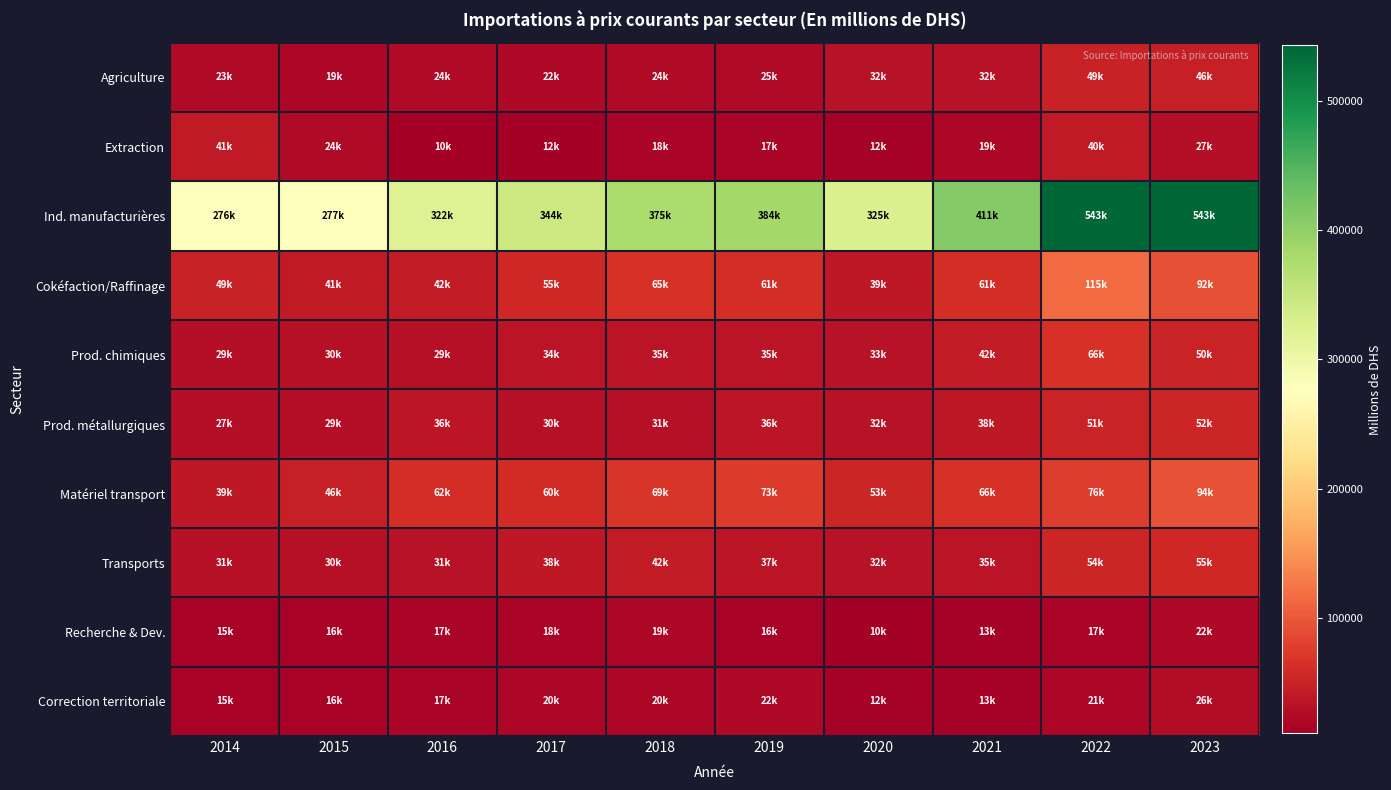

At which category is the sum across all series the highest?

2022